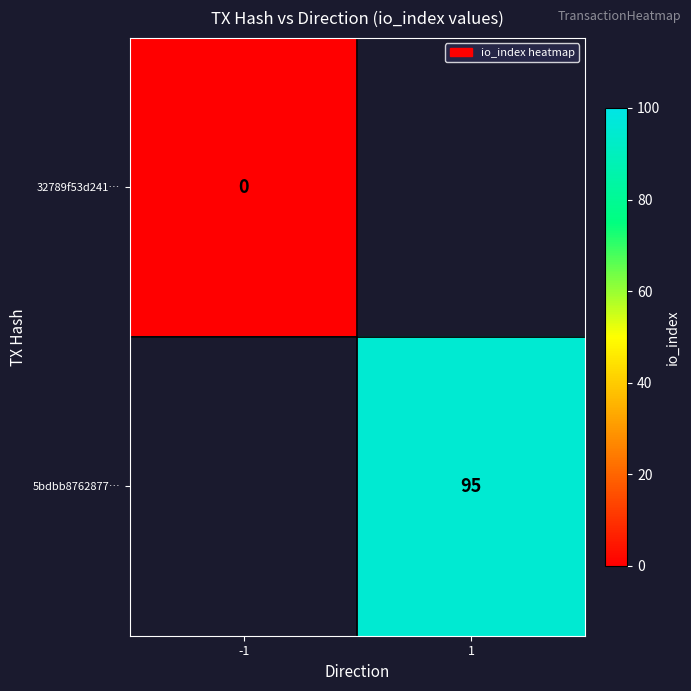

True or false: 5bdbb8762877… has a value of 95 at 1.

True